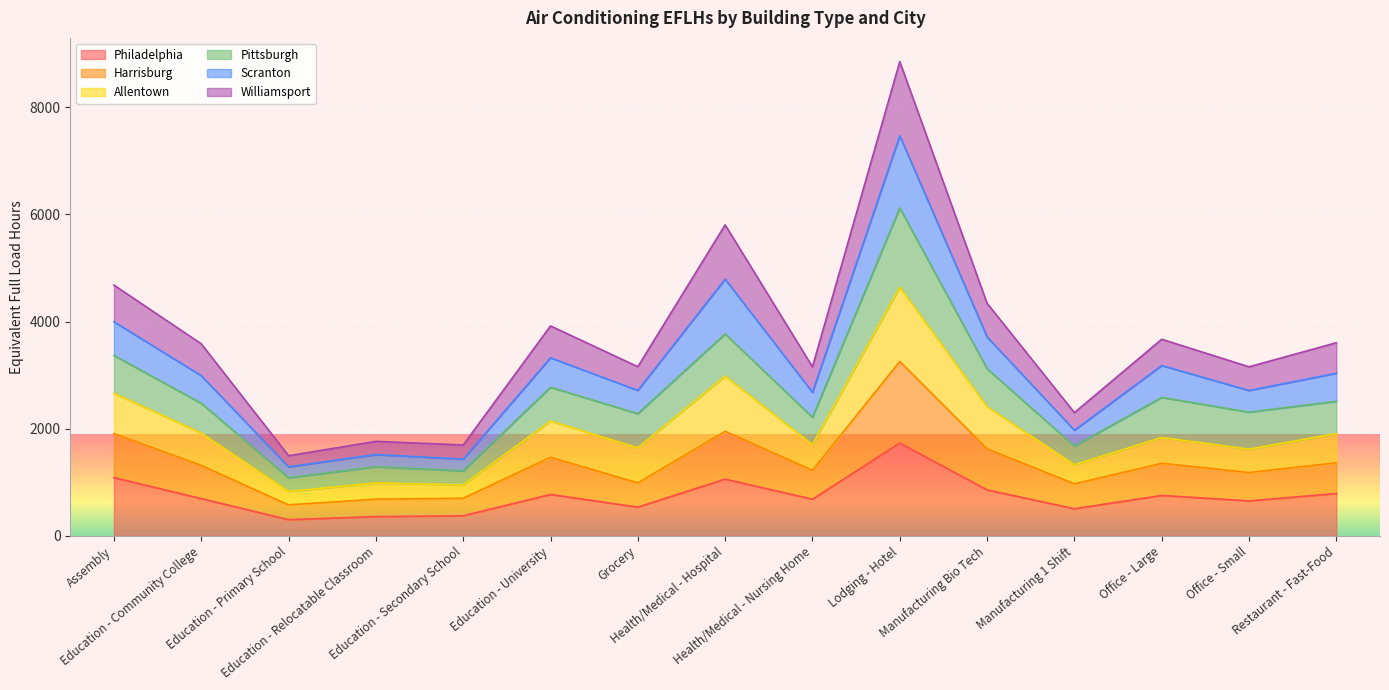

Is it true that Philadelphia equals 695 at Education - Community College?

True